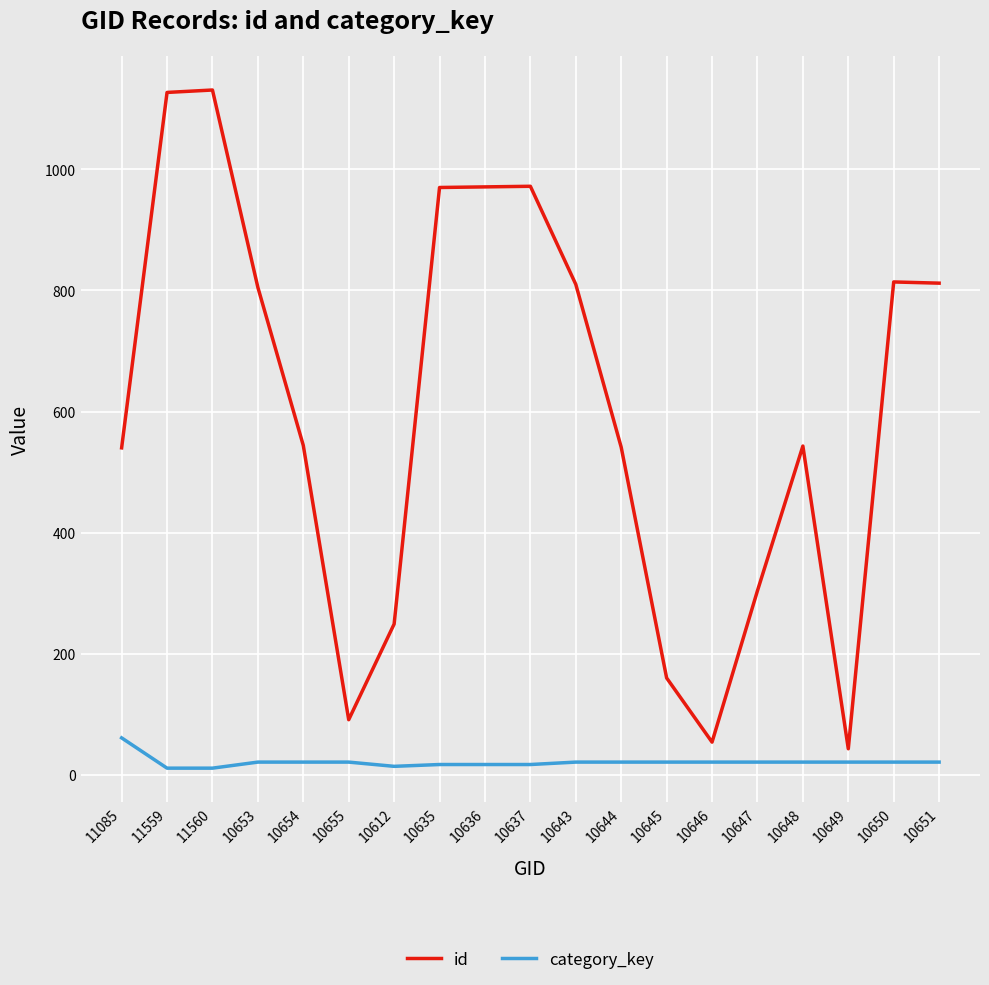

What is the smallest value displayed?

11